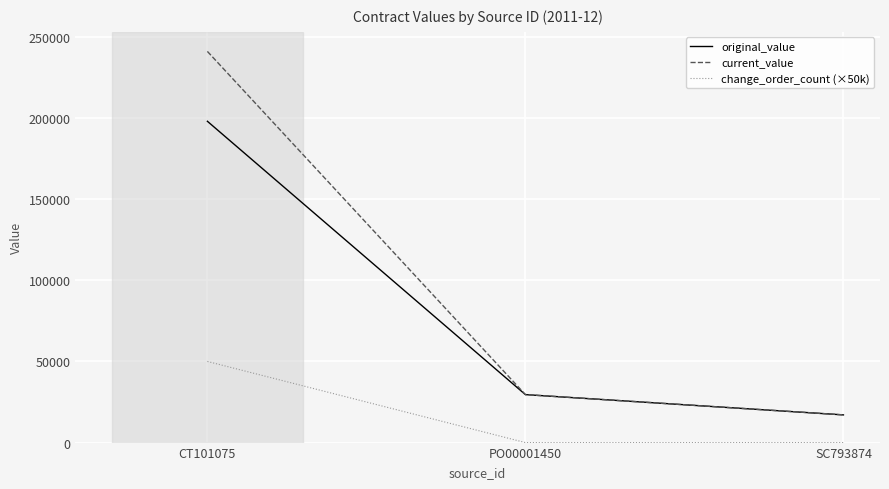

What is the difference between the highest and lowest values at PO00001450?

29564.0